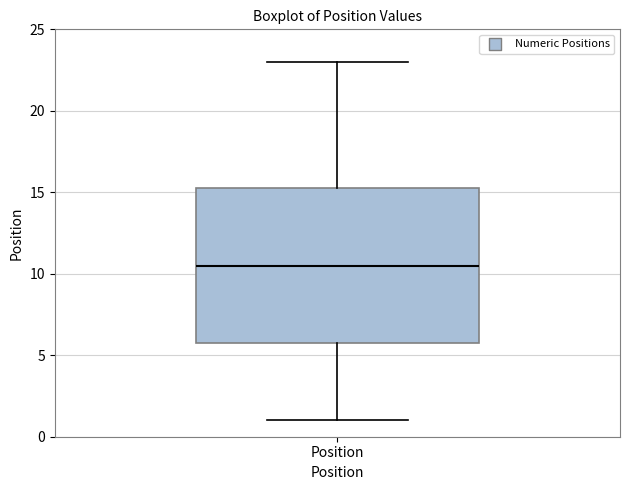

Read this box plot against the y-axis: the position of the median line, the range covered by the box, and the ends of both whiskers. The values are not printed on the chart, so give them approximately, as read against the axis.

median 10.5, box 6.0 to 15.5, whiskers 1.0 to 23.0